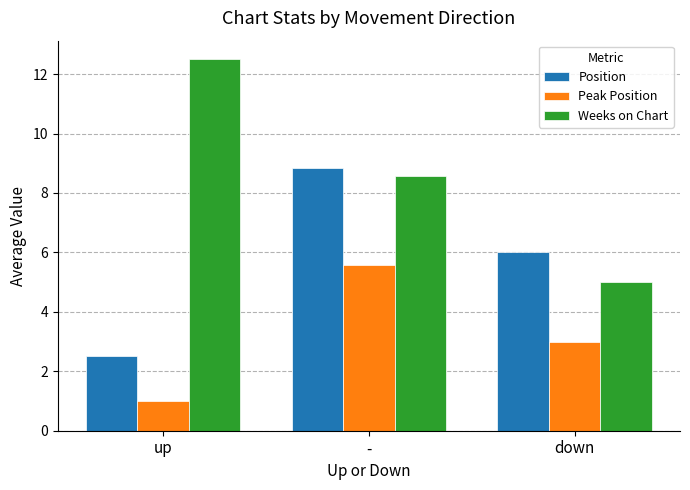

True or false: Peak Position has a value of 2.4 at -.

False